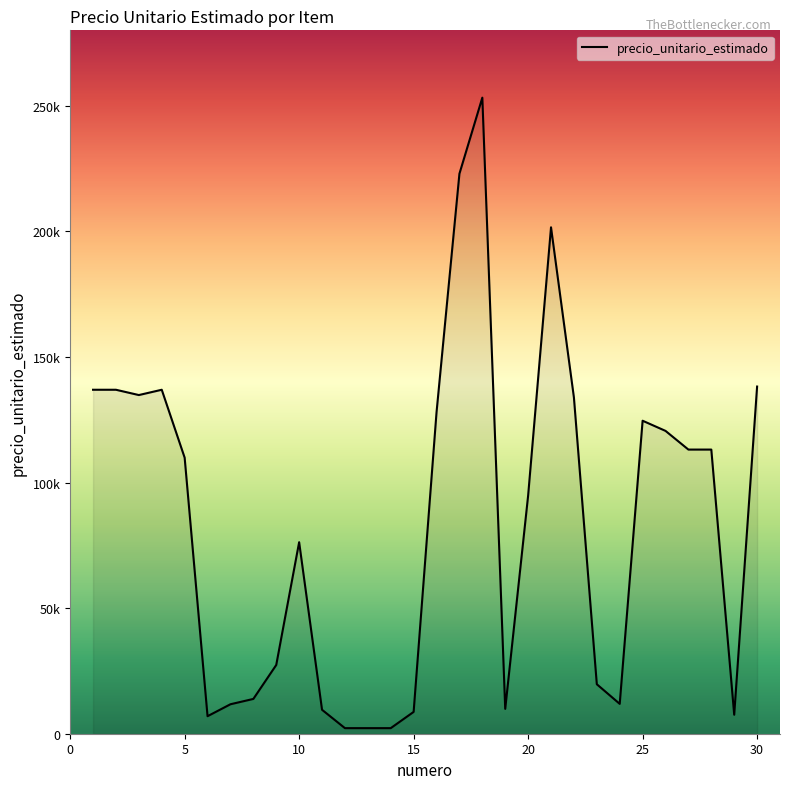

What is the maximum value shown in the chart?

253193